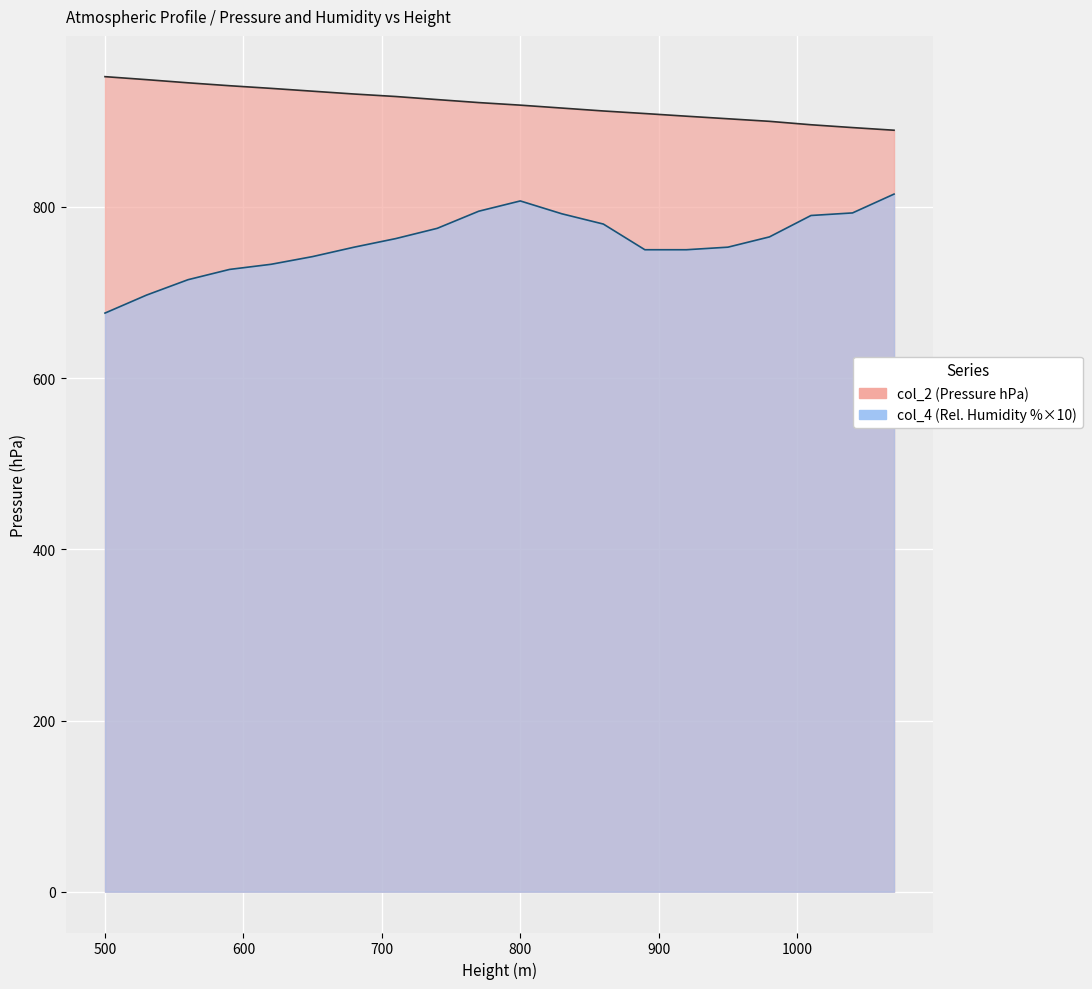

What is the sum of all col_2 values?

18412.3